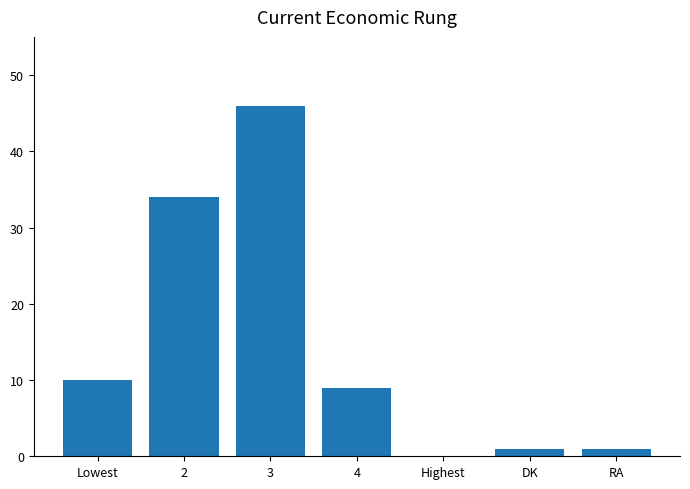

What is the sum of all values?

101